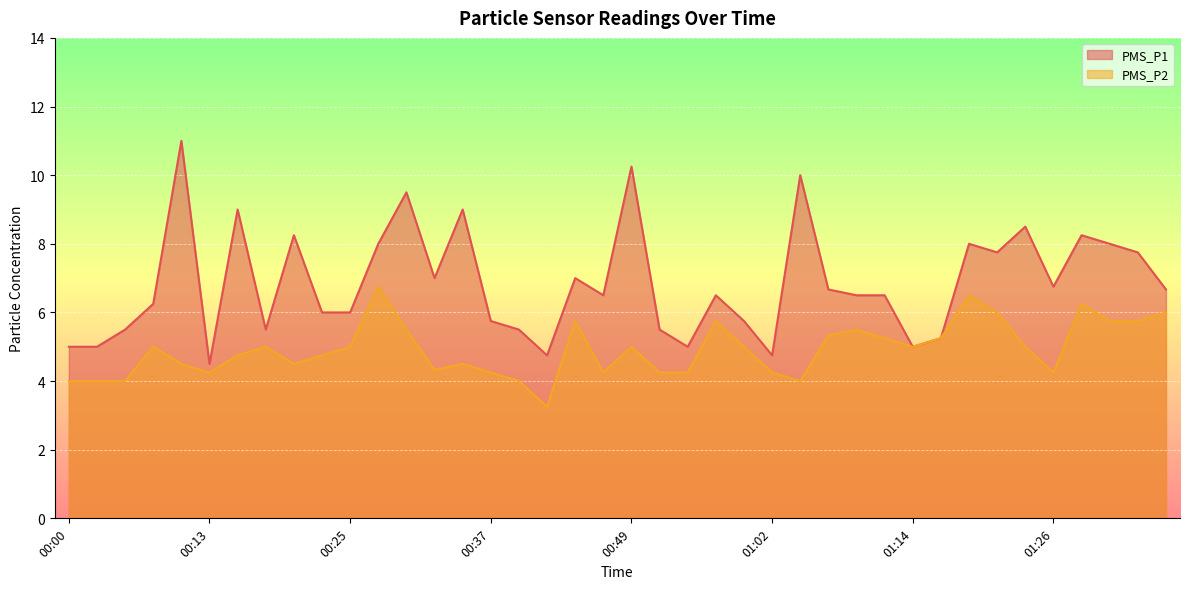

At how many categories does at least one series exceed 9?

4